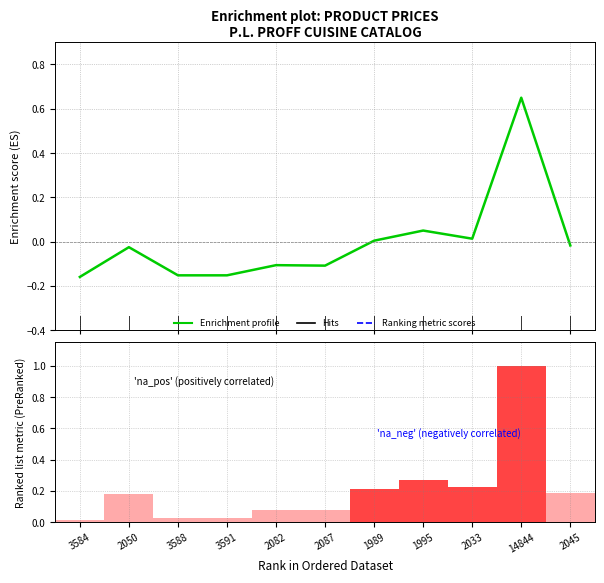

Which category has the lowest value in the Ranking metric scores series?

3584